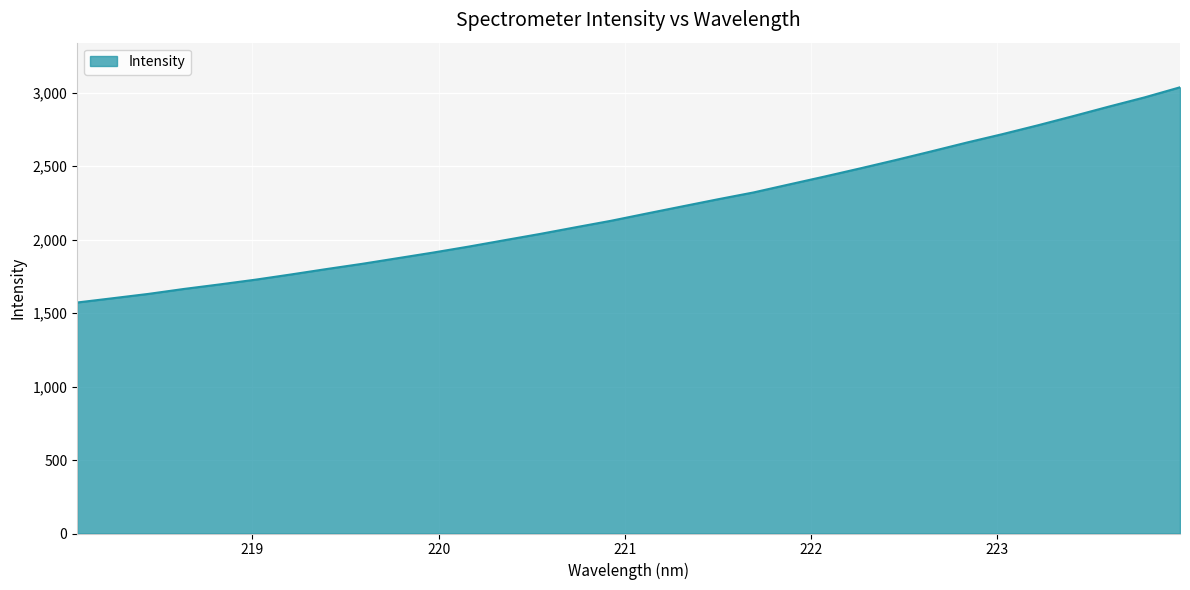

Count the number of data series in this chart.

1